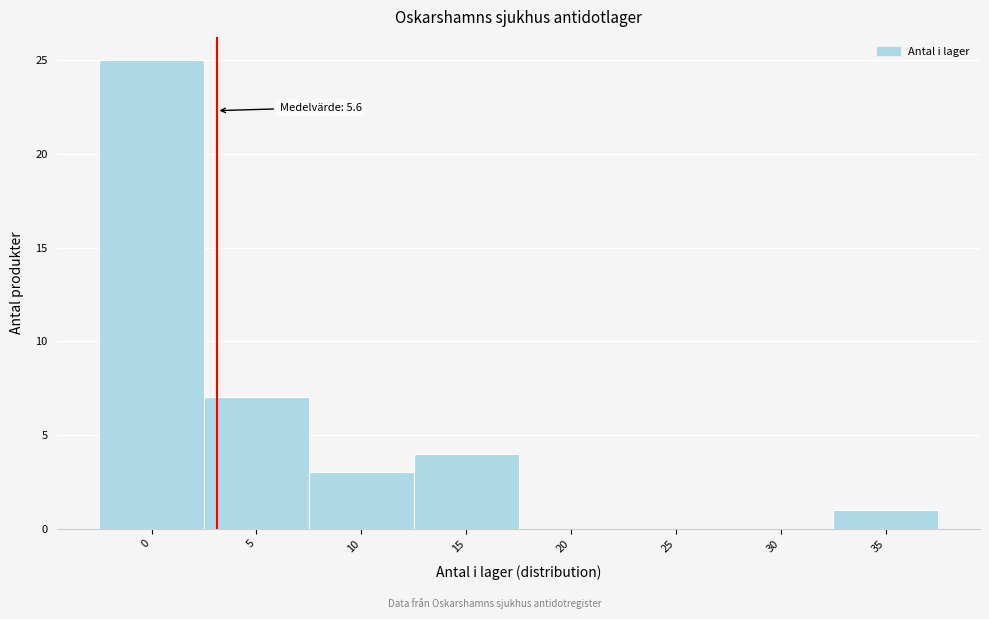

Reading right to left, extract all data points from this chart.

35=1	30=0	25=0	20=0	15=4	10=3	5=7	0=25